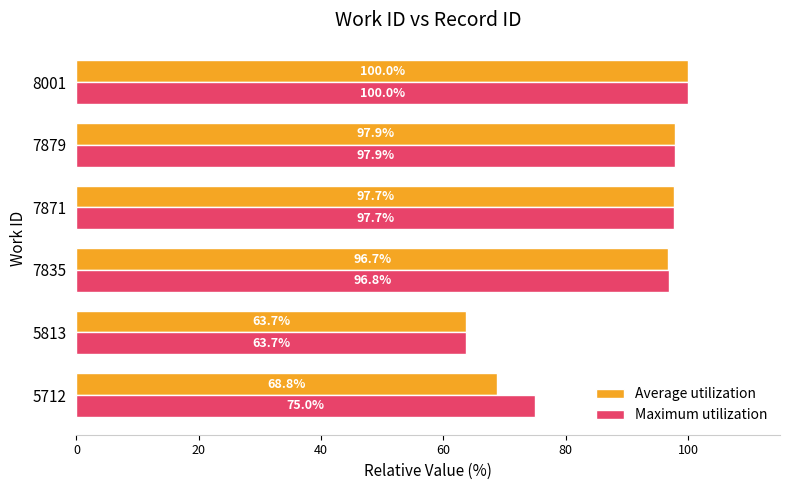

Is it true that Maximum utilization equals 75.0 at 5712?

True